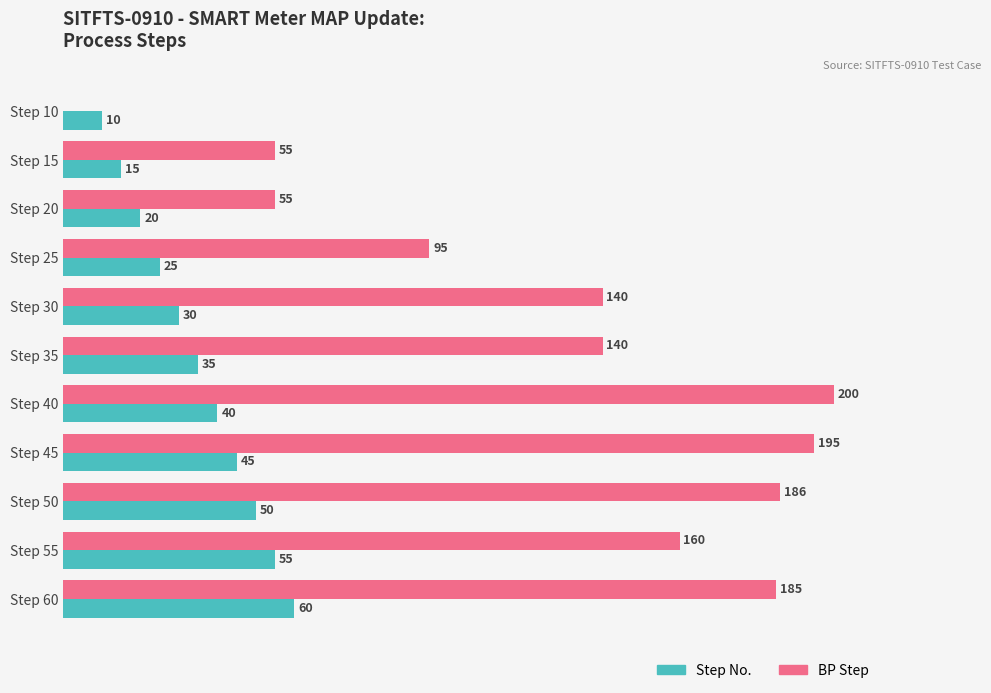

At which label does Step No. reach its peak?

Step 60